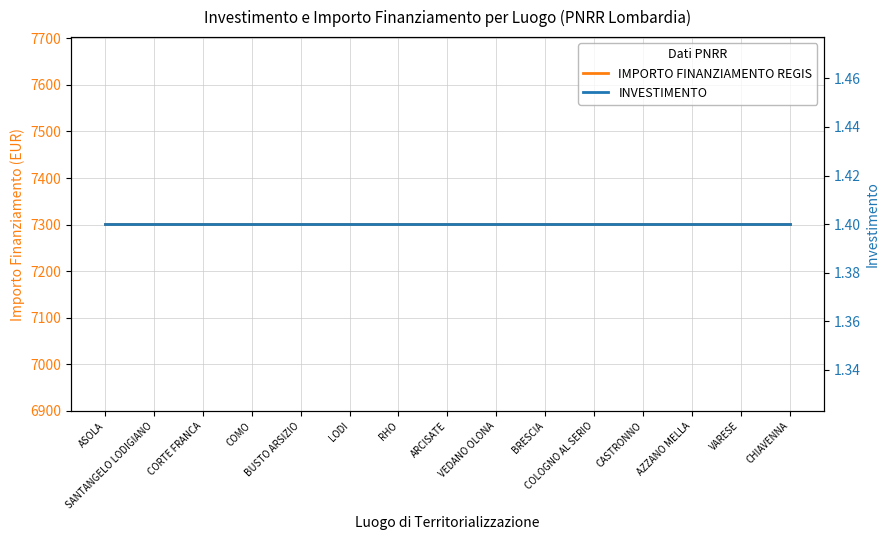

Which category has the highest value across all series?

ASOLA